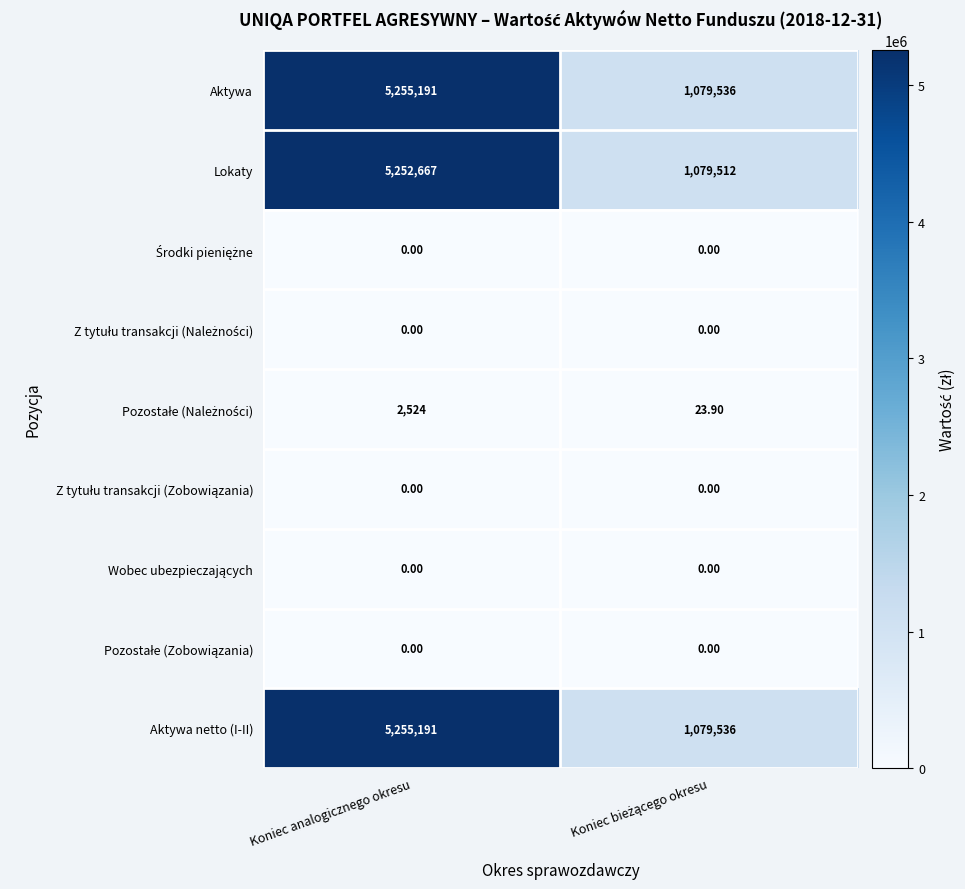

What is the average value of the Aktywa series?

3167363.5